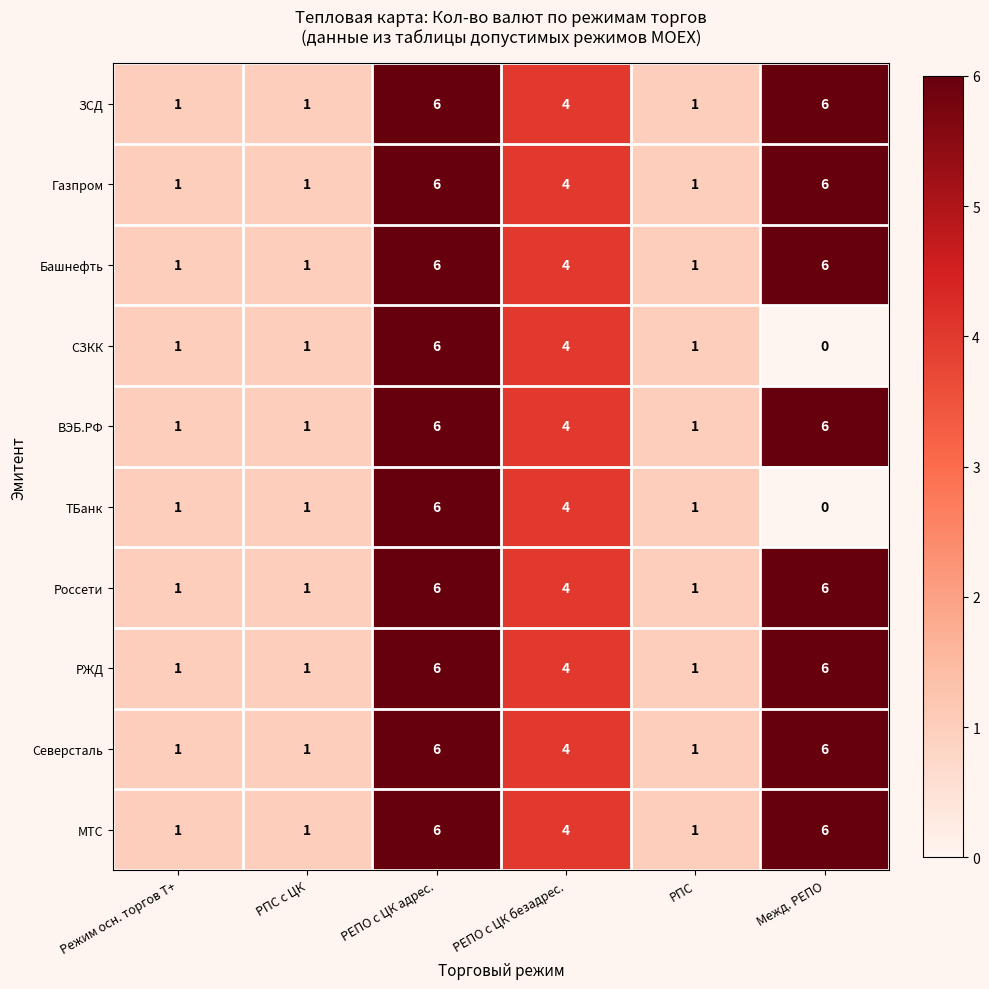

The value of Северсталь at РПС с ЦК is 0. True or false?

False